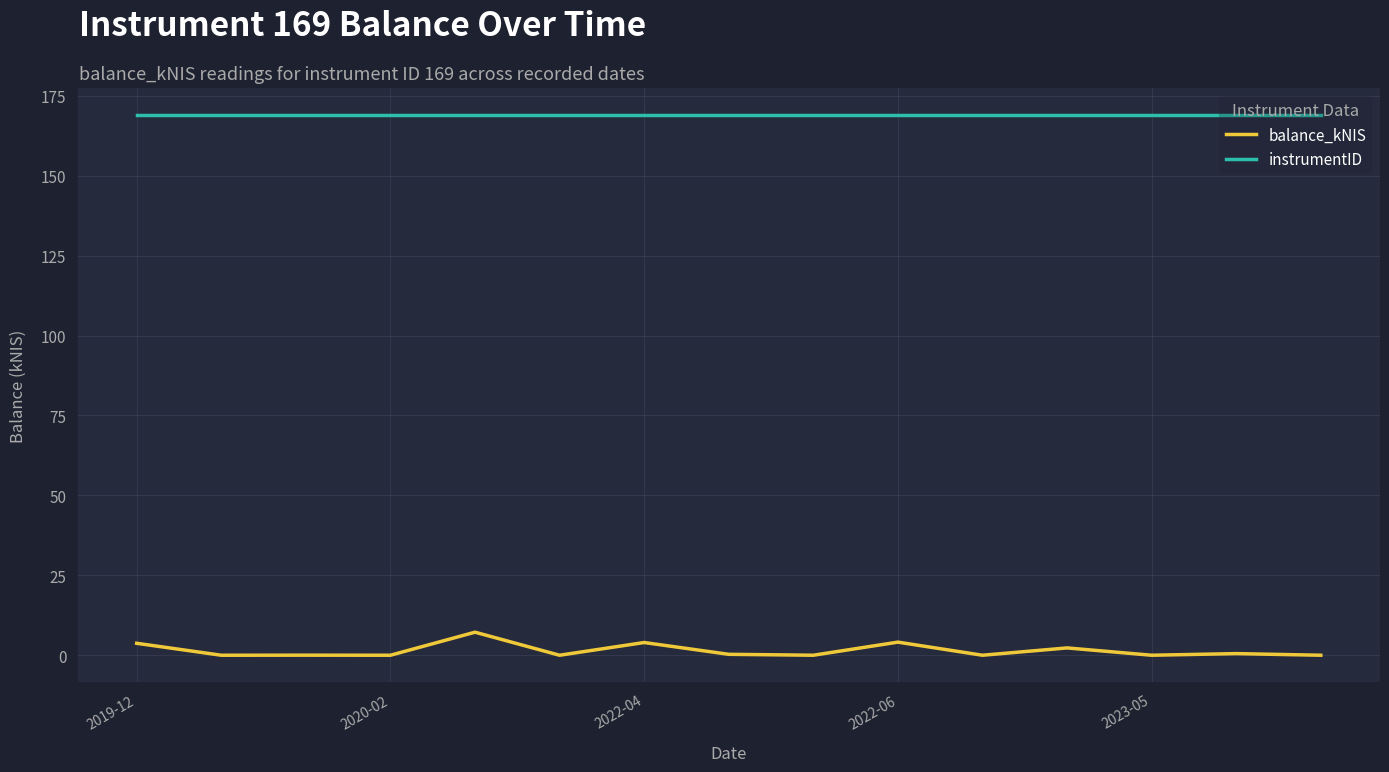

True or false: balance_kNIS and instrumentID cross at least once.

False